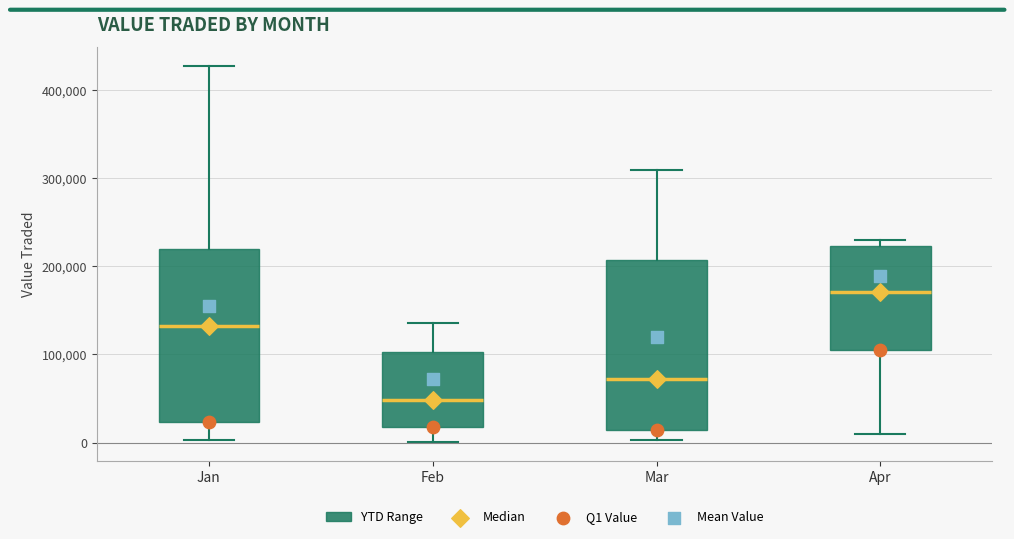

Where is the upper edge of the box for Jan on the y-axis? The values are not printed on the chart, so give them approximately, as read against the axis.

220000